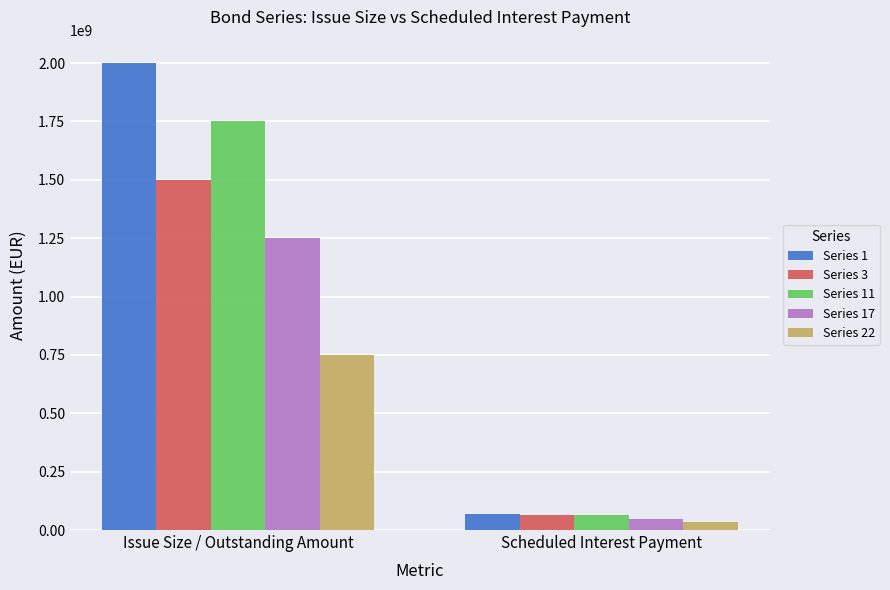

Count the number of data series in this chart.

5